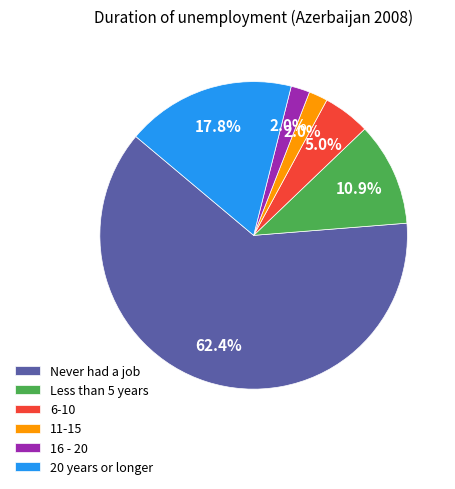

What percentage is the 16 - 20 slice, to the nearest percent?

2%